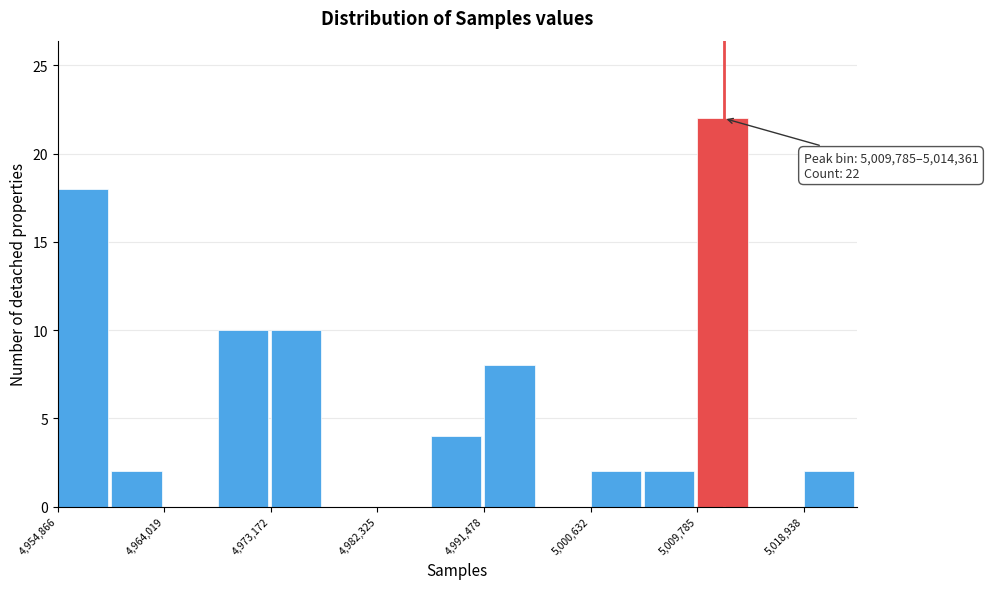

Over which range of the x-axis is the bar tallest?

5010000 to 5014000